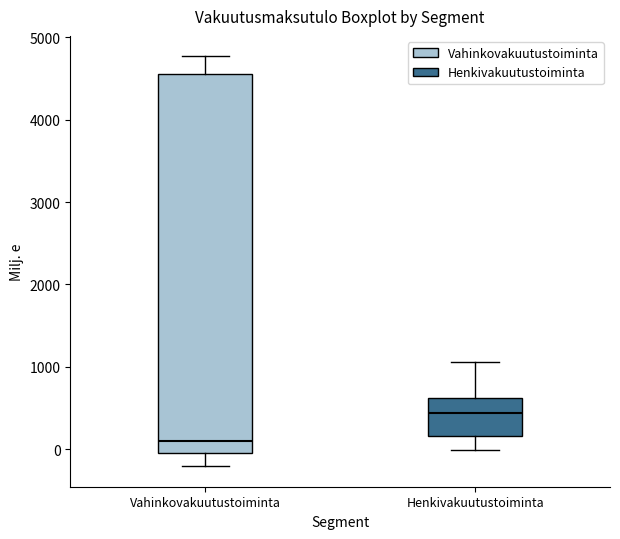

Reading left to right, transcribe this box plot: for each box, give where its median line is, the range the box spans, and where its two whiskers end, as read against the y-axis. The values are not printed on the chart, so give them approximately, as read against the axis.

Vahinkovakuutustoiminta: median 100, box 0 to 4600, whiskers -200 to 4800
Henkivakuutustoiminta: median 400, box 200 to 600, whiskers 0 to 1100